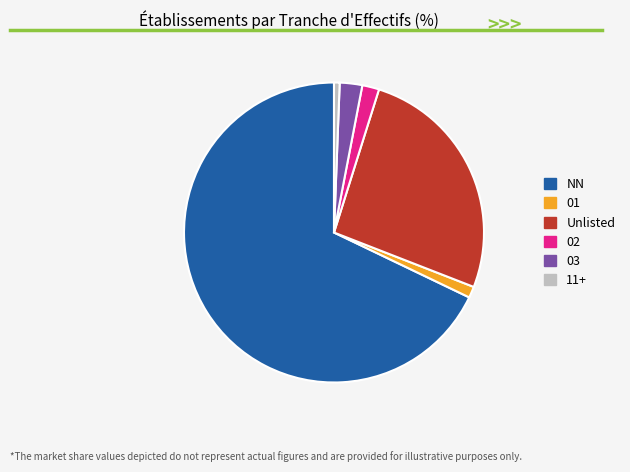

Which has a higher value, 03 or 11+?

03